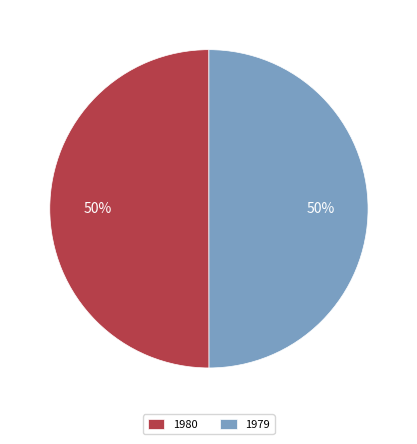

To the nearest percent, what percentage of the pie is 1980?

50%